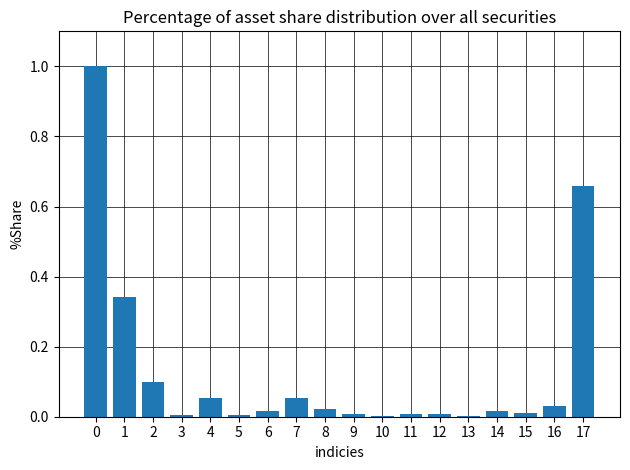

Is it true that the value at 1 is 0.5?

False